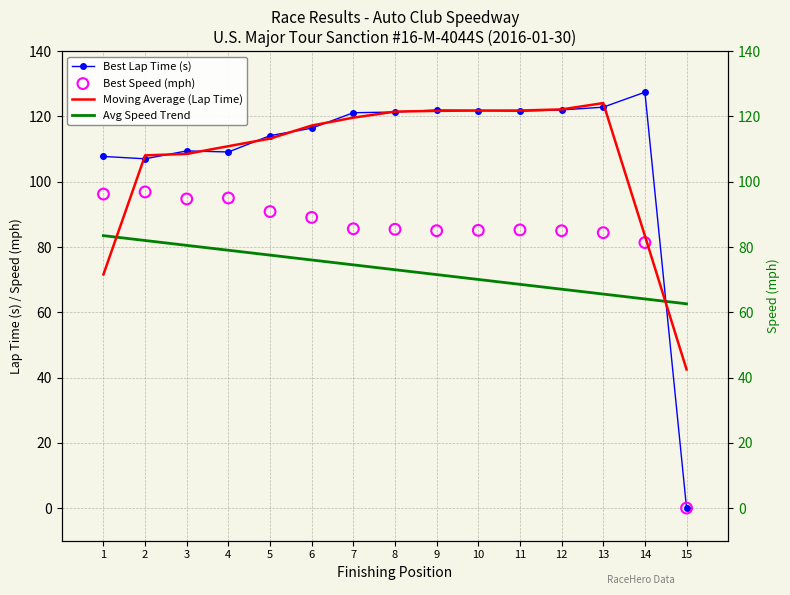

What is the total value across all series at 1?

359.0